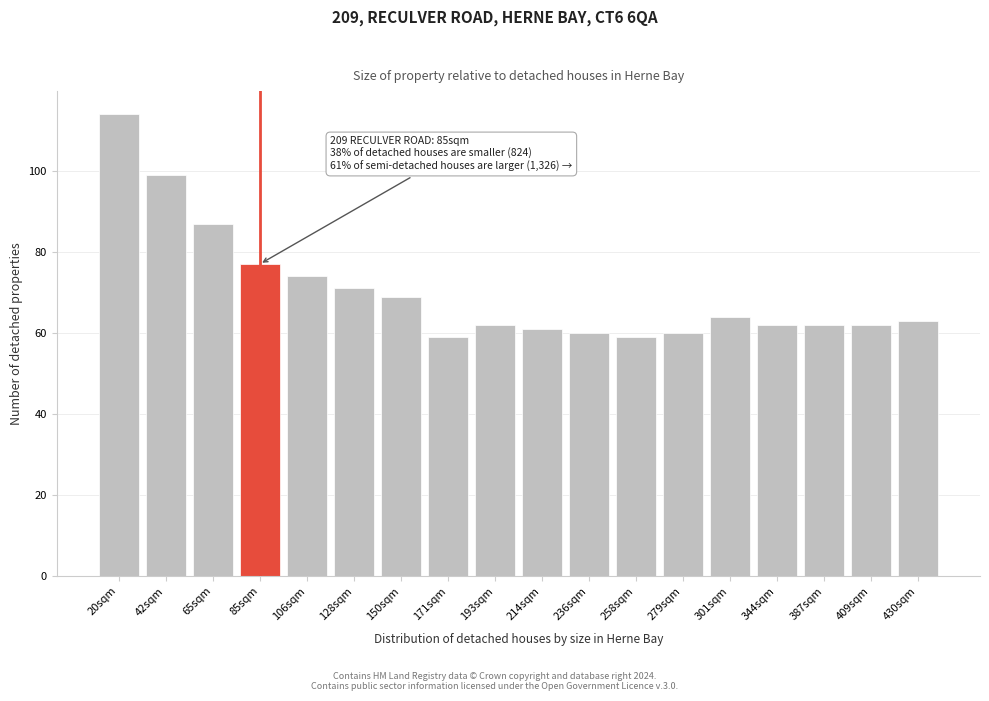

Reading left to right, what are all the values shown in this chart?

114	99	87	77	74	71	69	59	62	61	60	59	60	64	62	62	62	63